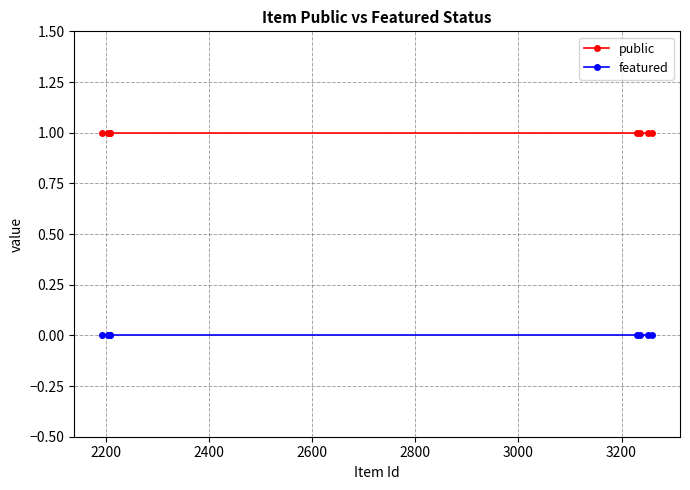

What are all the series names shown in the legend?

public, featured